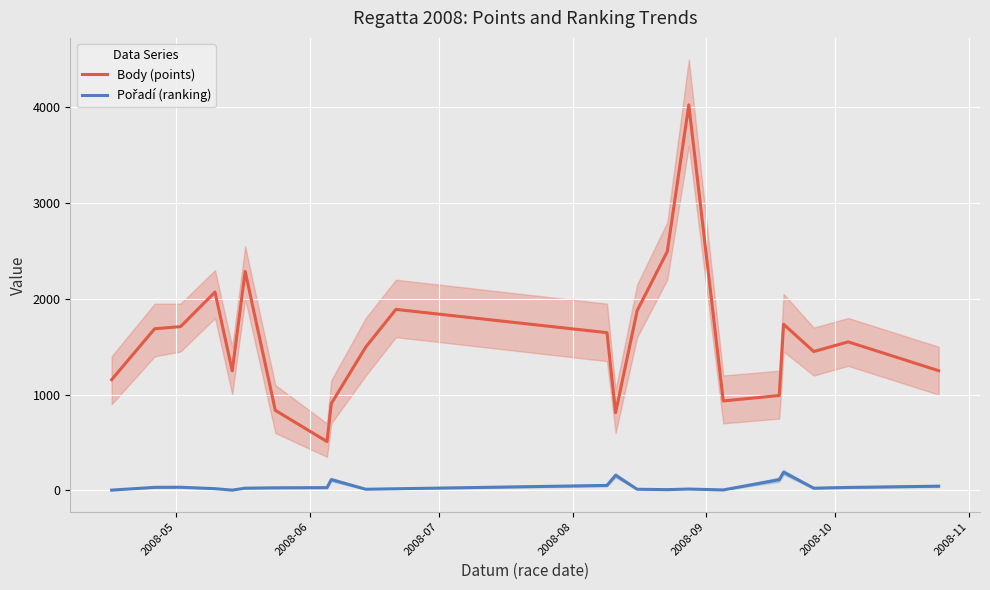

Which series has the largest range (max minus min)?

Body (points)